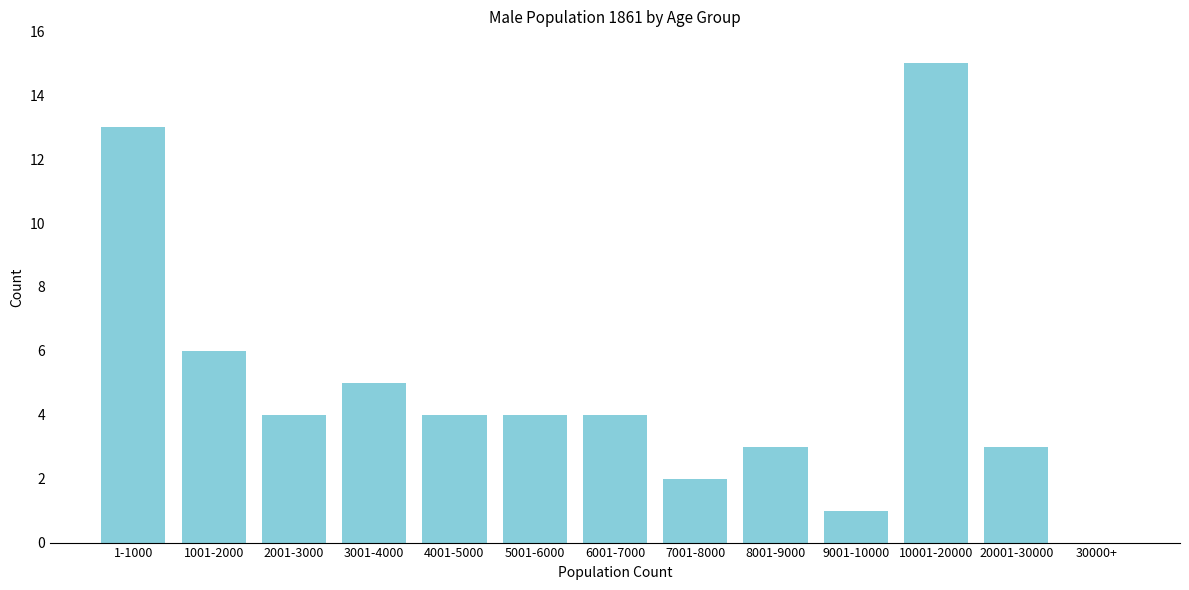

Reading left to right, transcribe all the data shown in this chart.

1-1000=13	1001-2000=6	2001-3000=4	3001-4000=5	4001-5000=4	5001-6000=4	6001-7000=4	7001-8000=2	8001-9000=3	9001-10000=1	10001-20000=15	20001-30000=3	30000+=0